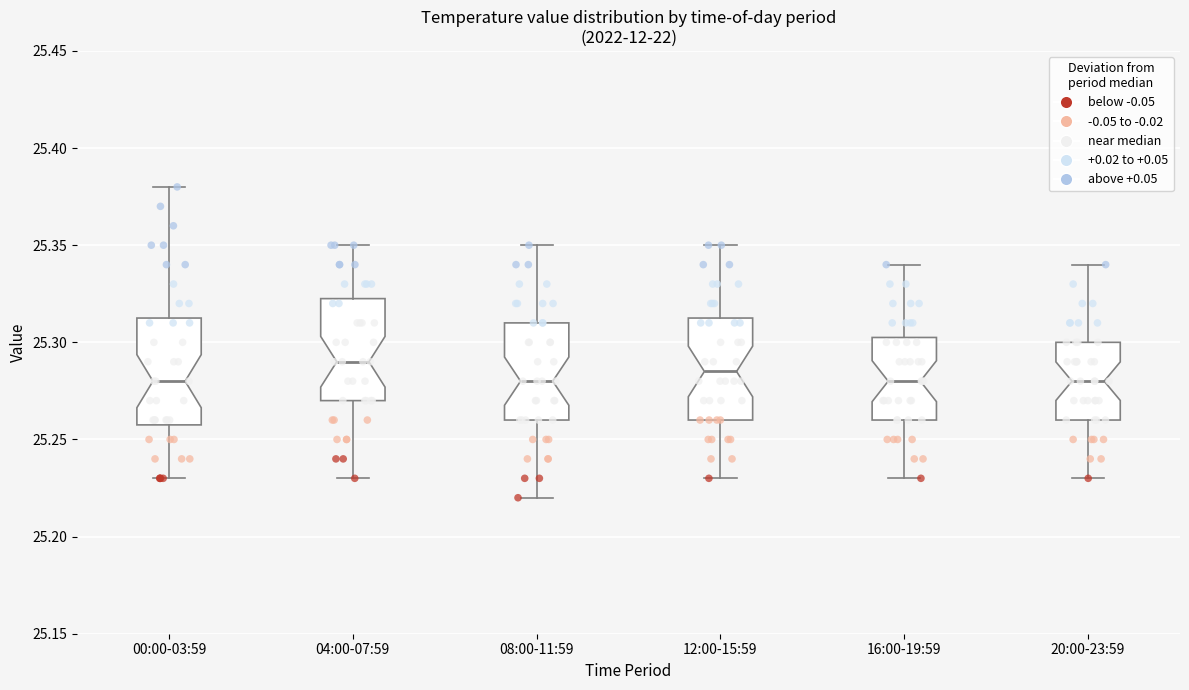

Where does the upper whisker of the box for 20:00-23:59 end on the y-axis? The values are not printed on the chart, so give them approximately, as read against the axis.

25.340